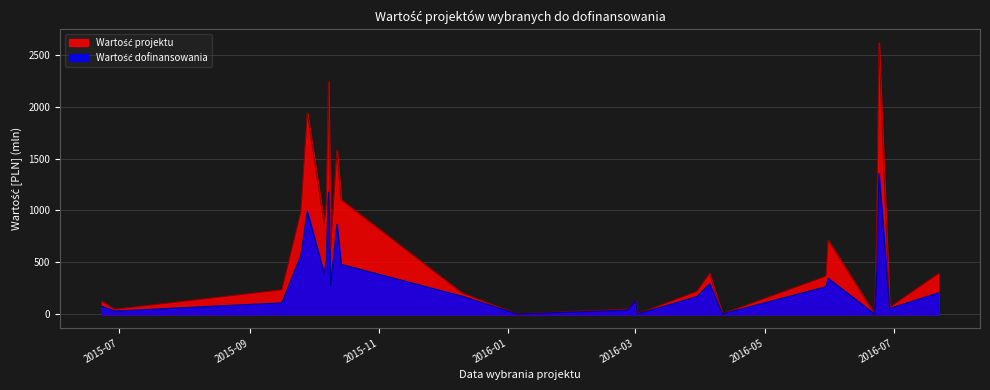

What is the average value of the Wartość projektu series?

649.8